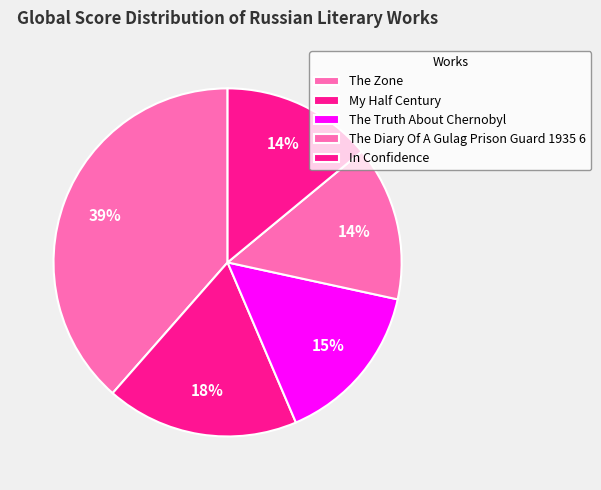

Which slice is the smallest?

In Confidence